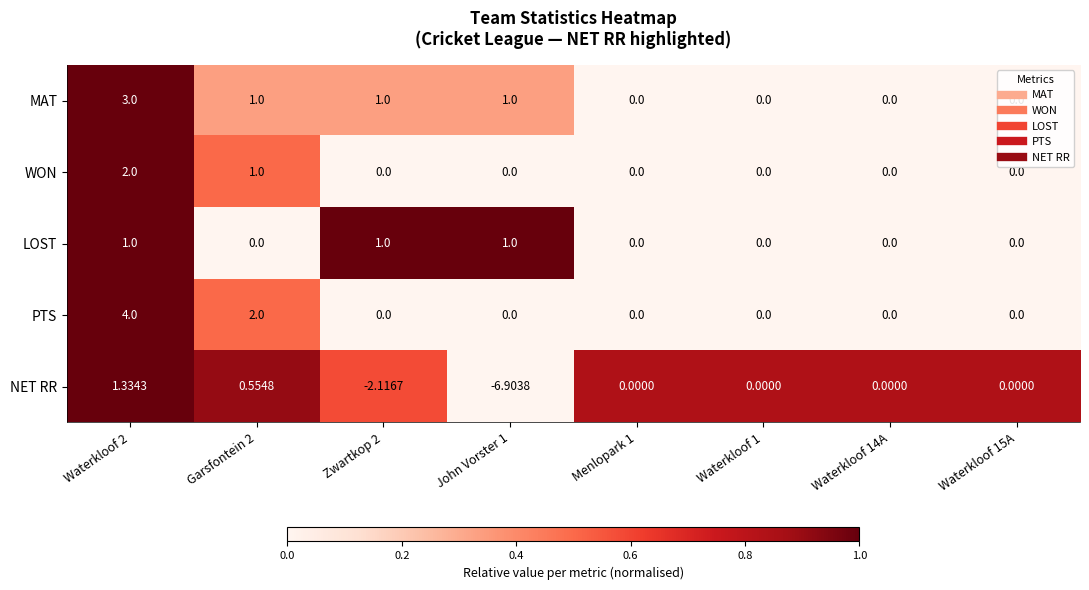

What is the spread (max minus min) of values at Waterkloof 1?

0.0